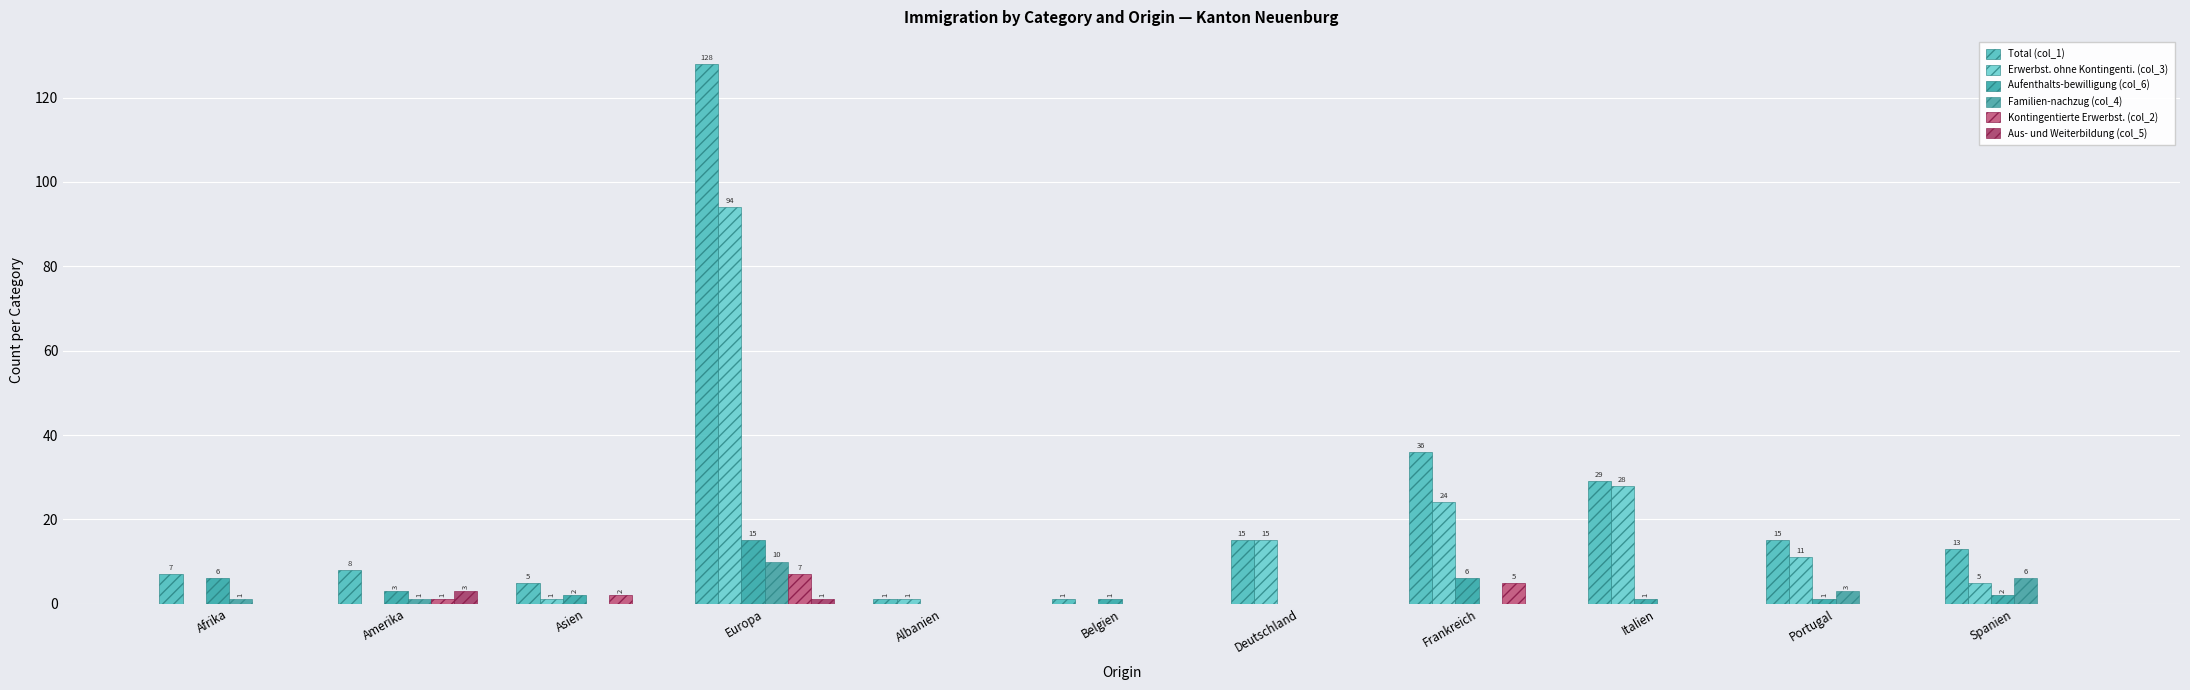

Is the value of Kontingentierte Erwerbst. (col_2) at Belgien greater than the value of Erwerbst. ohne Kontingenti. (col_3) at Afrika?

No